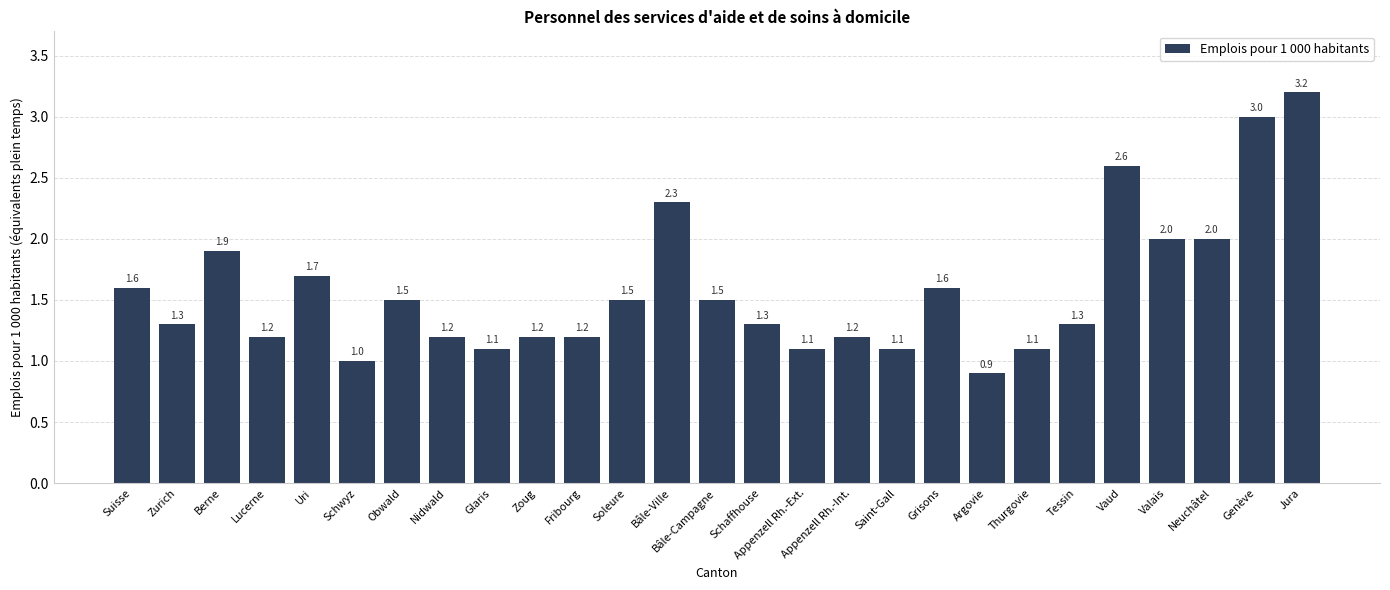

The value at Neuchâtel is 2.7. True or false?

False